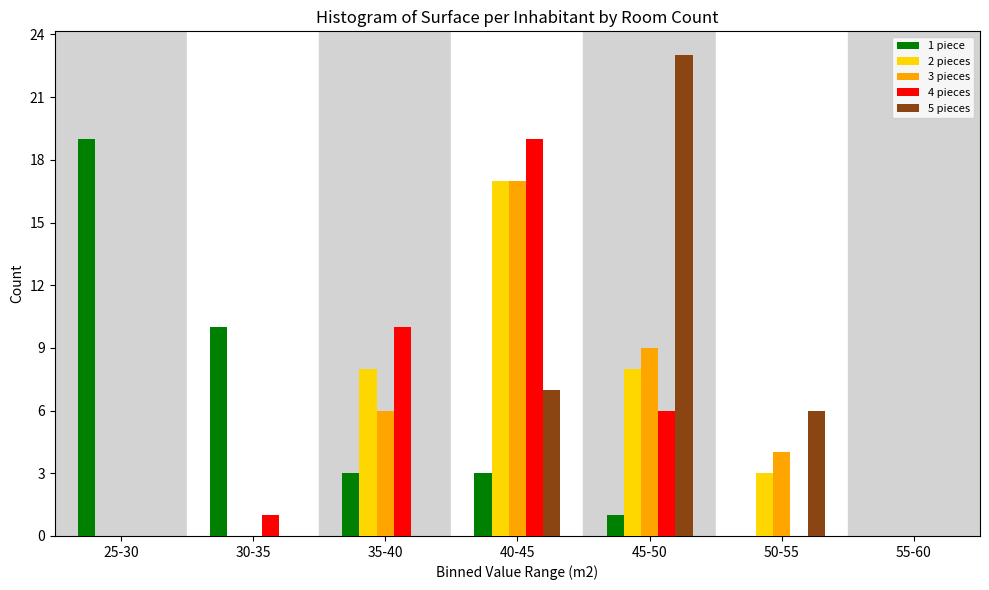

Is it true that 5 pieces equals 0 at 35-40?

True